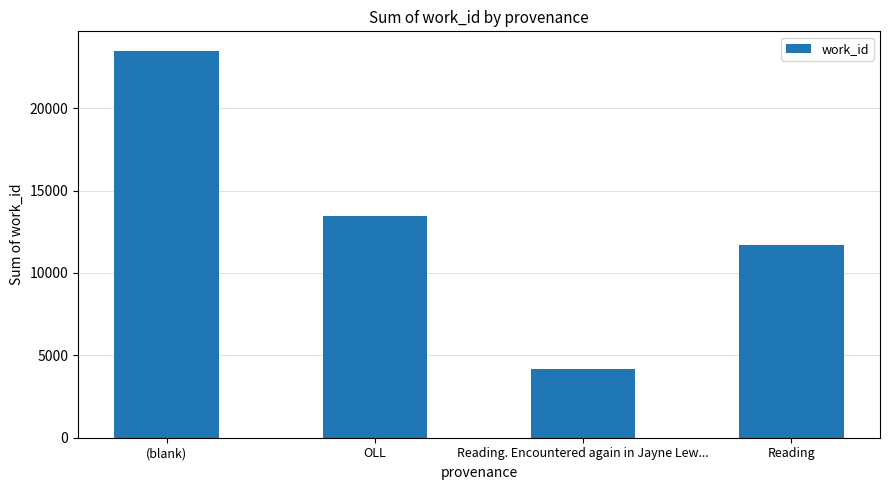

Are the bars horizontal?

No